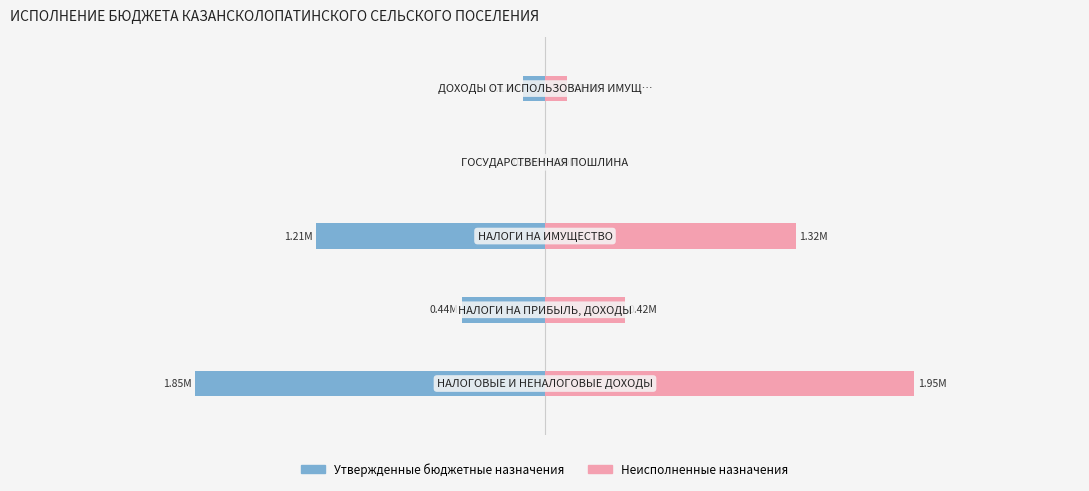

What is the minimum value shown in the chart?

-1846300.0